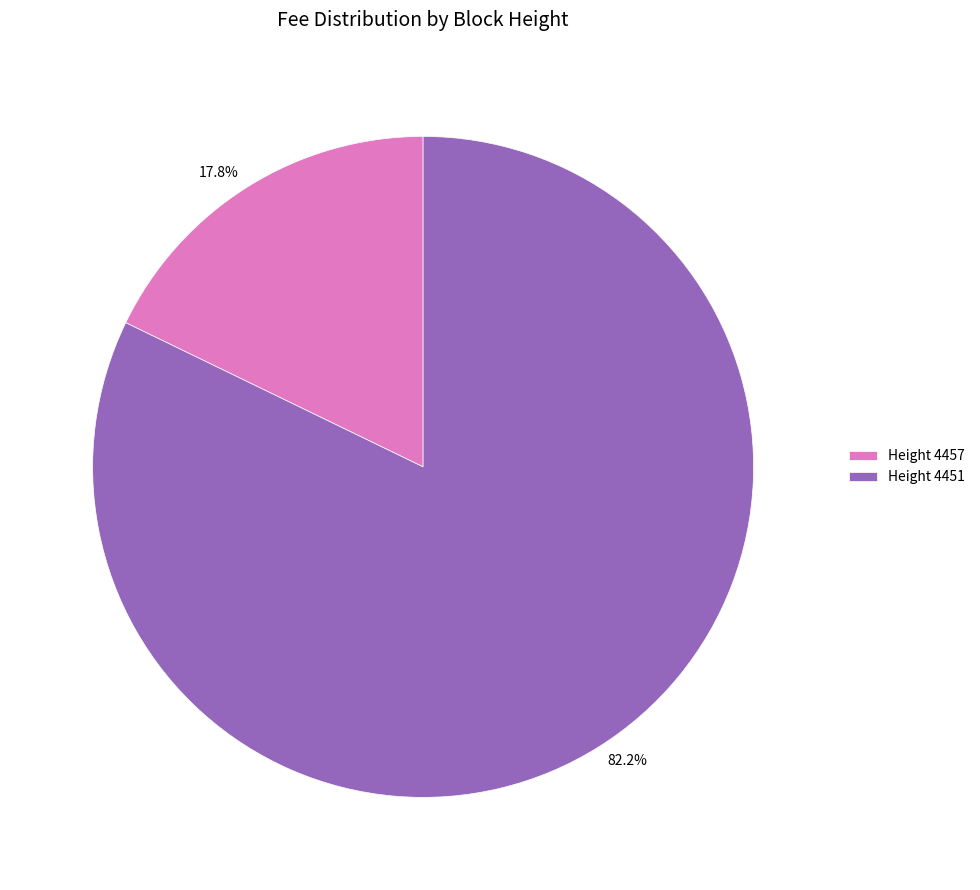

Count the number of slices in the pie.

2